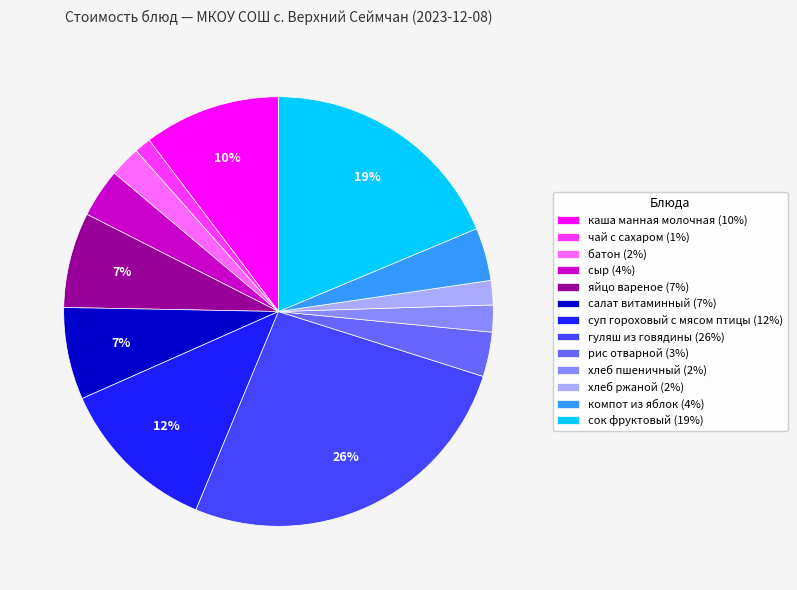

True or false: сок фруктовый accounts for 19% of the total.

True